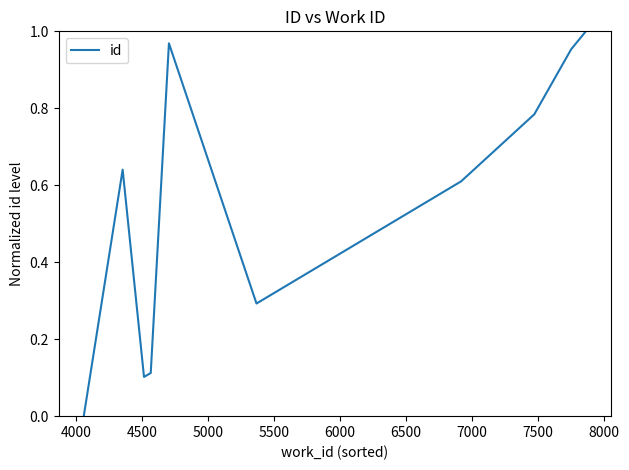

Count the number of categories in the chart.

10